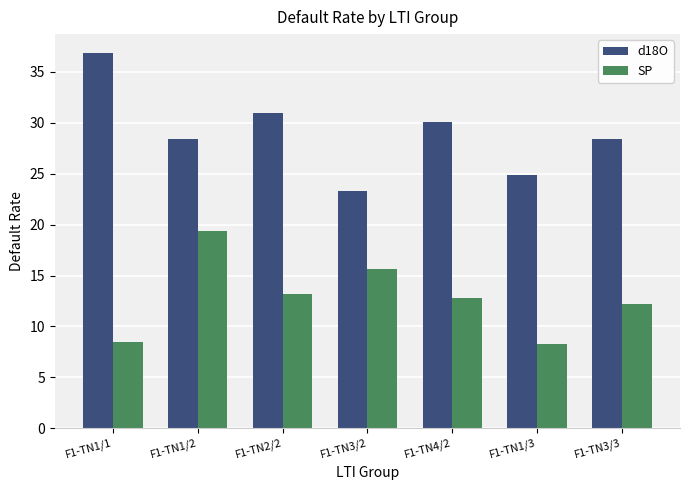

What are all the series names shown in the legend?

d18O, SP